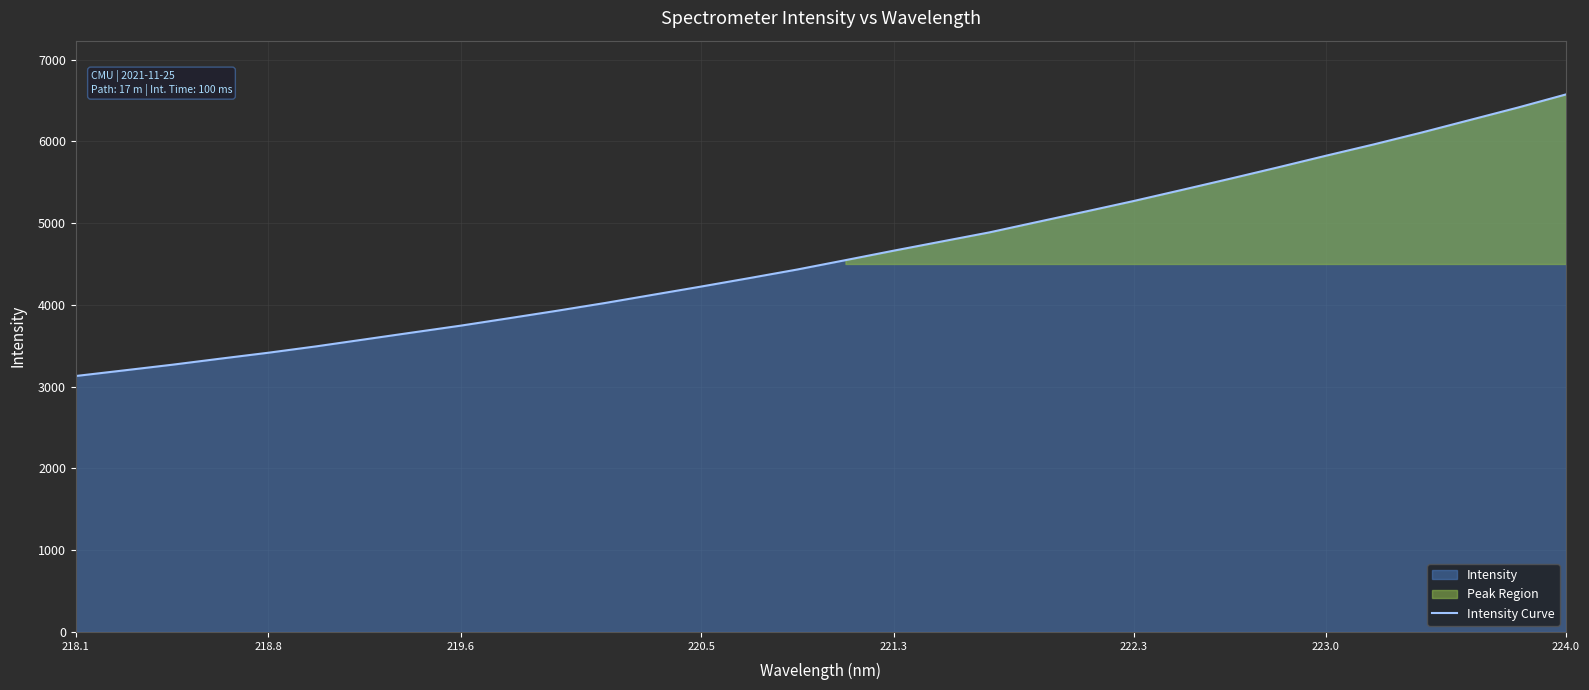

Reading right to left, list all the values displayed in this chart.

6573.5	6413.1	6261.0	6108.5	5962.8	5823.7	5681.1	5541.8	5405.3	5270.3	5141.5	5014.5	4886.8	4774.7	4662.2	4546.7	4432.5	4327.2	4224.0	4123.6	4022.8	3927.7	3836.2	3745.9	3662.0	3577.4	3492.9	3414.5	3341.9	3267.6	3198.5	3130.1